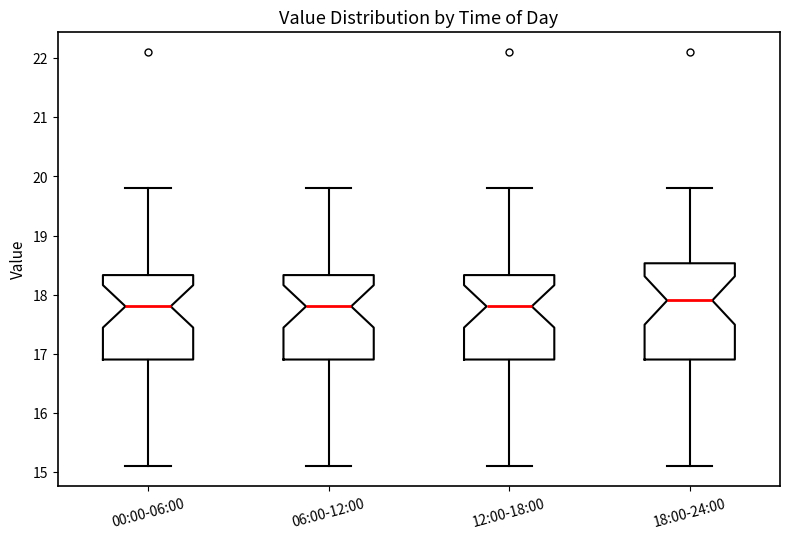

Where does the upper whisker of the box for 18:00-24:00 end on the y-axis? The values are not printed on the chart, so give them approximately, as read against the axis.

19.8